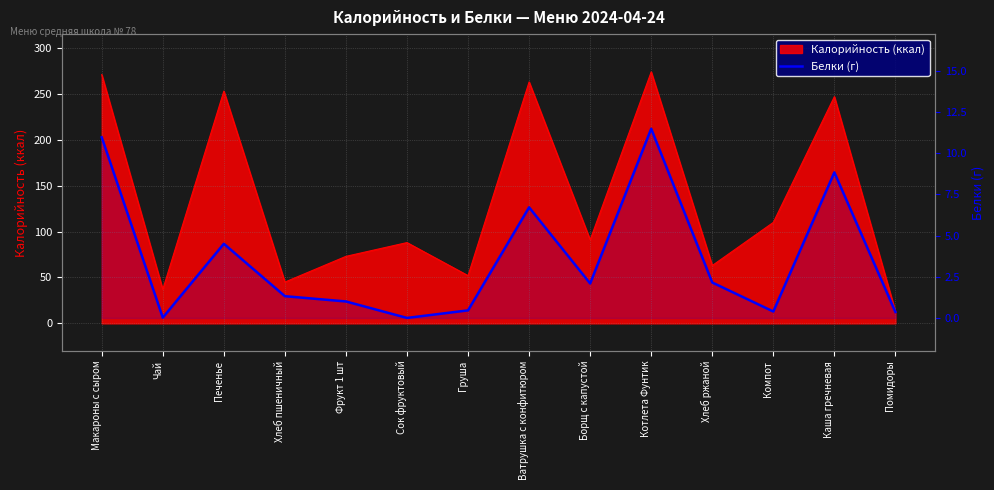

Where is the data nearest to the value 5?

Печенье